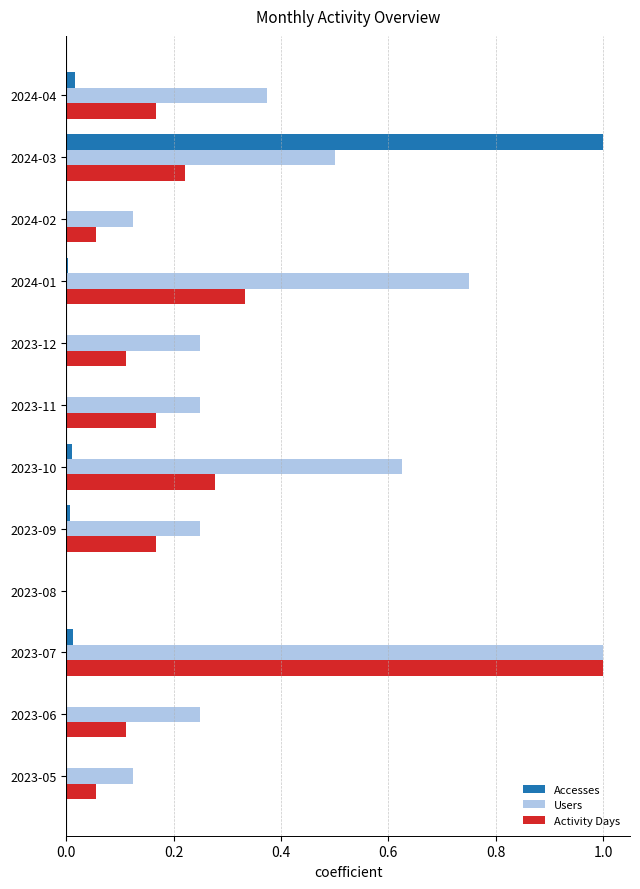

Is it true that Accesses equals 0.2 at 2024-03?

False